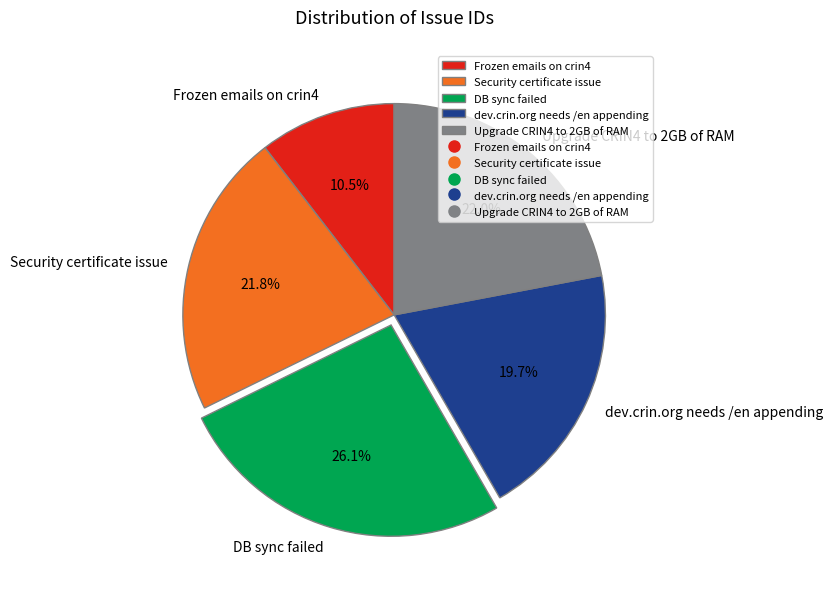

Which slice is the smallest?

Frozen emails on crin4